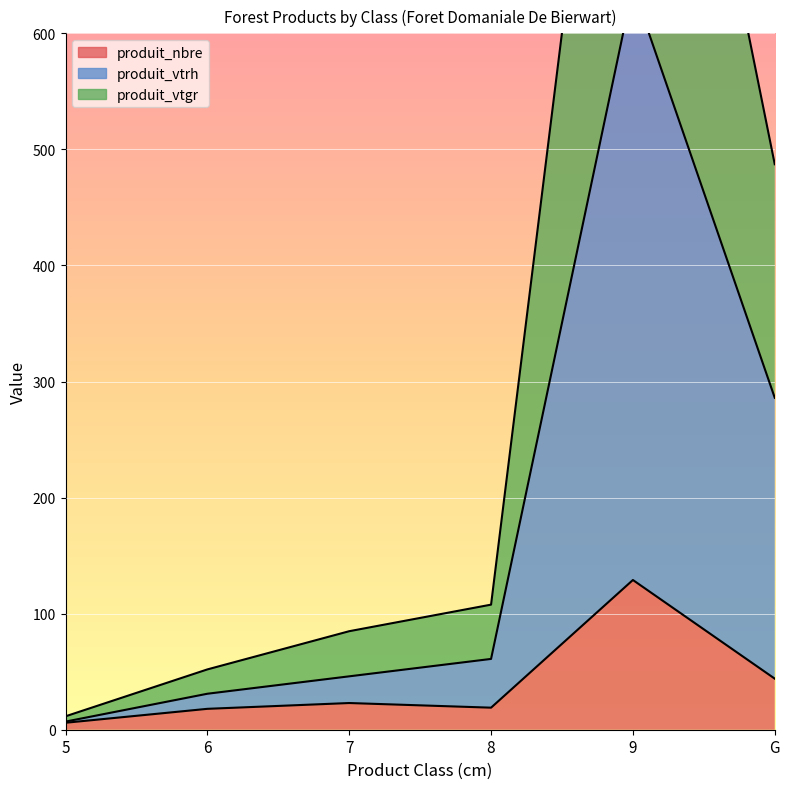

At which category is the sum across all series the highest?

9